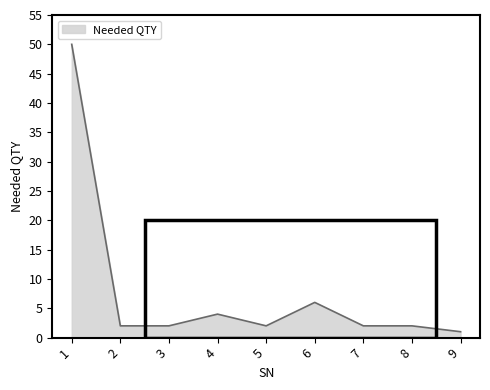

The chart shows a value of 4 at 4. True or false?

True